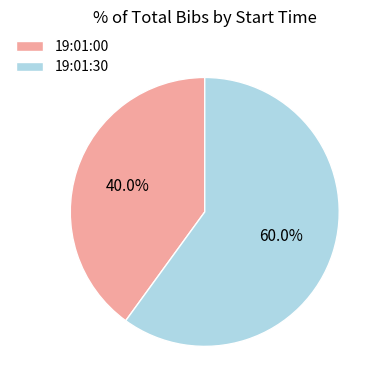

Which category has the biggest portion of the pie?

19:01:30